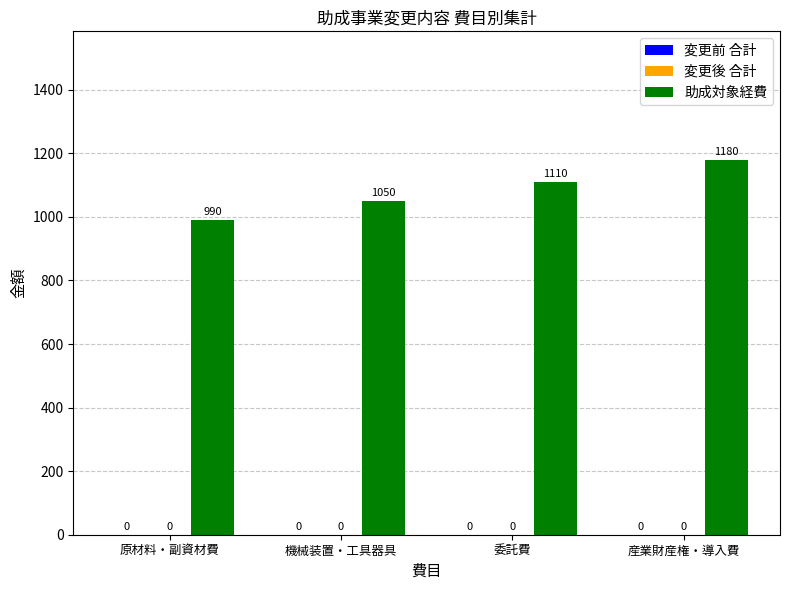

Reading left to right, transcribe all the data shown in this chart.

変更前 合計: 0	0	0	0
変更後 合計: 0	0	0	0
助成対象経費: 990	1050	1110	1180